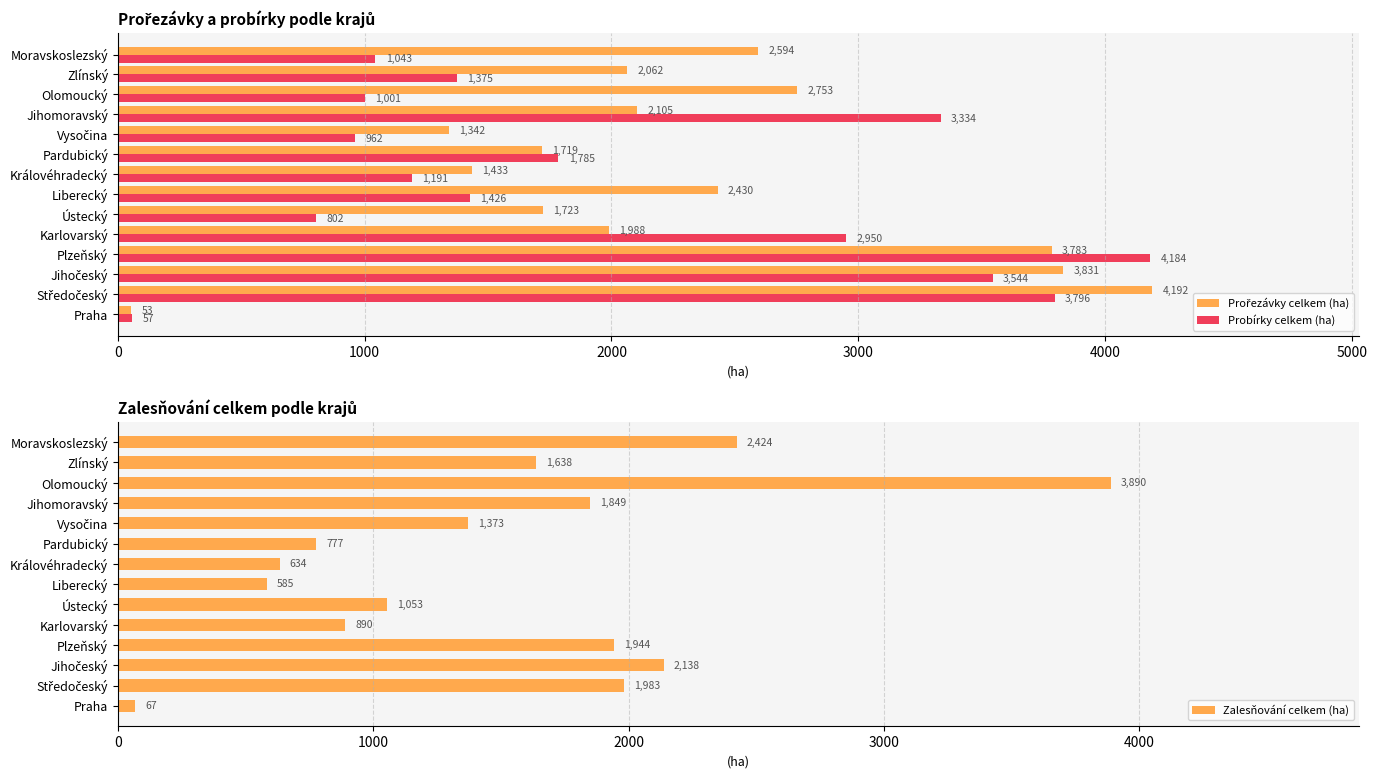

At which label is Probírky celkem (ha) closest to 2120?

Pardubický